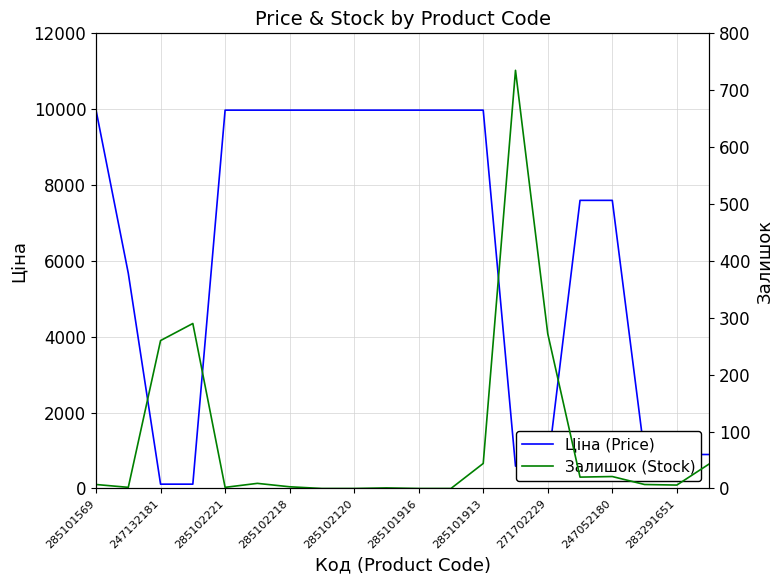

How many positive values does the Залишок (Stock) series have?

16